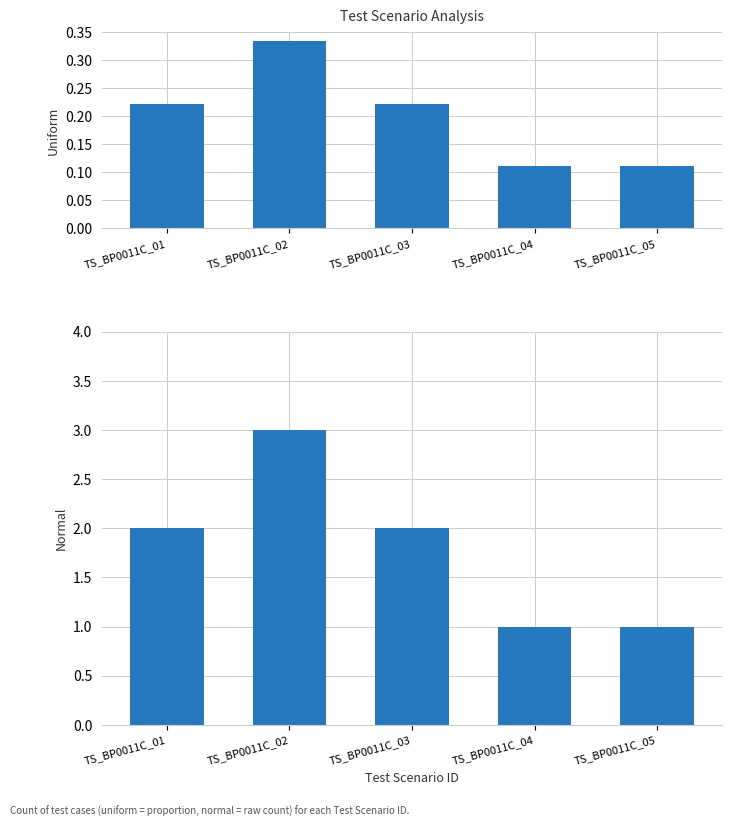

Reading left to right, extract all data points from this chart.

TS_BP0011C_01=2	TS_BP0011C_02=3	TS_BP0011C_03=2	TS_BP0011C_04=1	TS_BP0011C_05=1